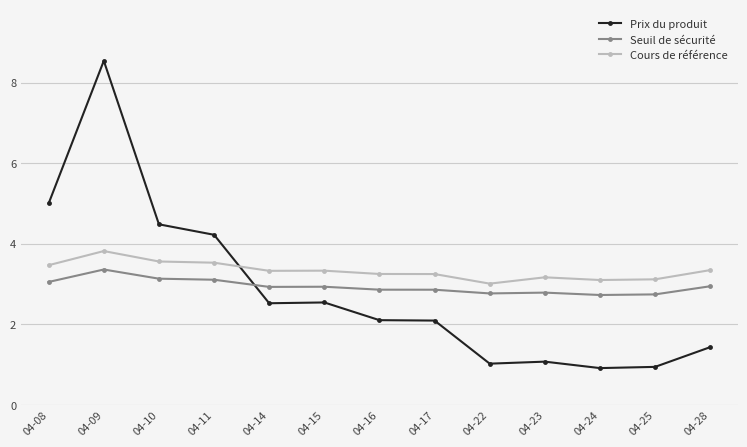

At which label does Cours de référence reach its minimum?

04-22